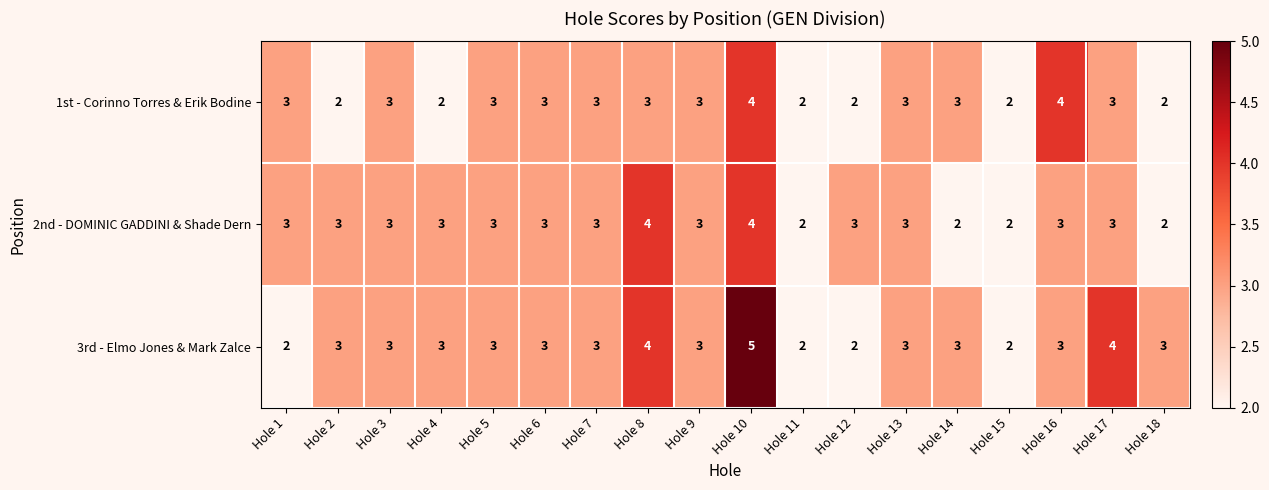

What is the greatest value displayed?

5